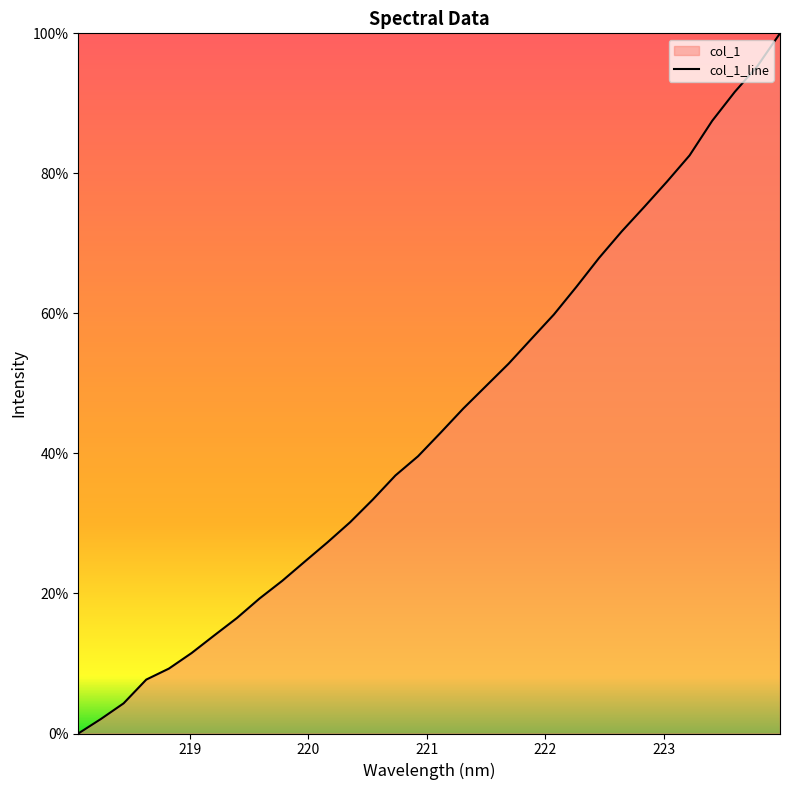

Count the number of data series in this chart.

1